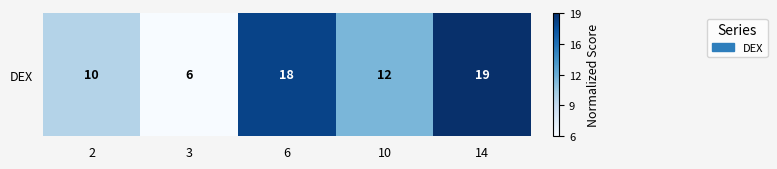

What is the difference between the values at 3 and 10?

6